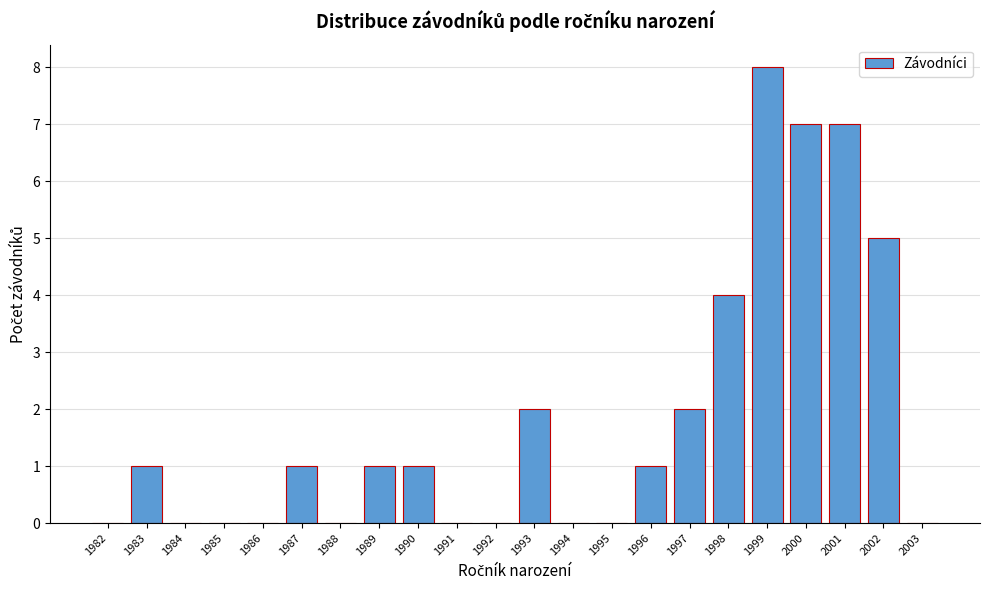

Reading left to right, extract all data points from this chart.

1982=0	1983=1	1984=0	1985=0	1986=0	1987=1	1988=0	1989=1	1990=1	1991=0	1992=0	1993=2	1994=0	1995=0	1996=1	1997=2	1998=4	1999=8	2000=7	2001=7	2002=5	2003=0